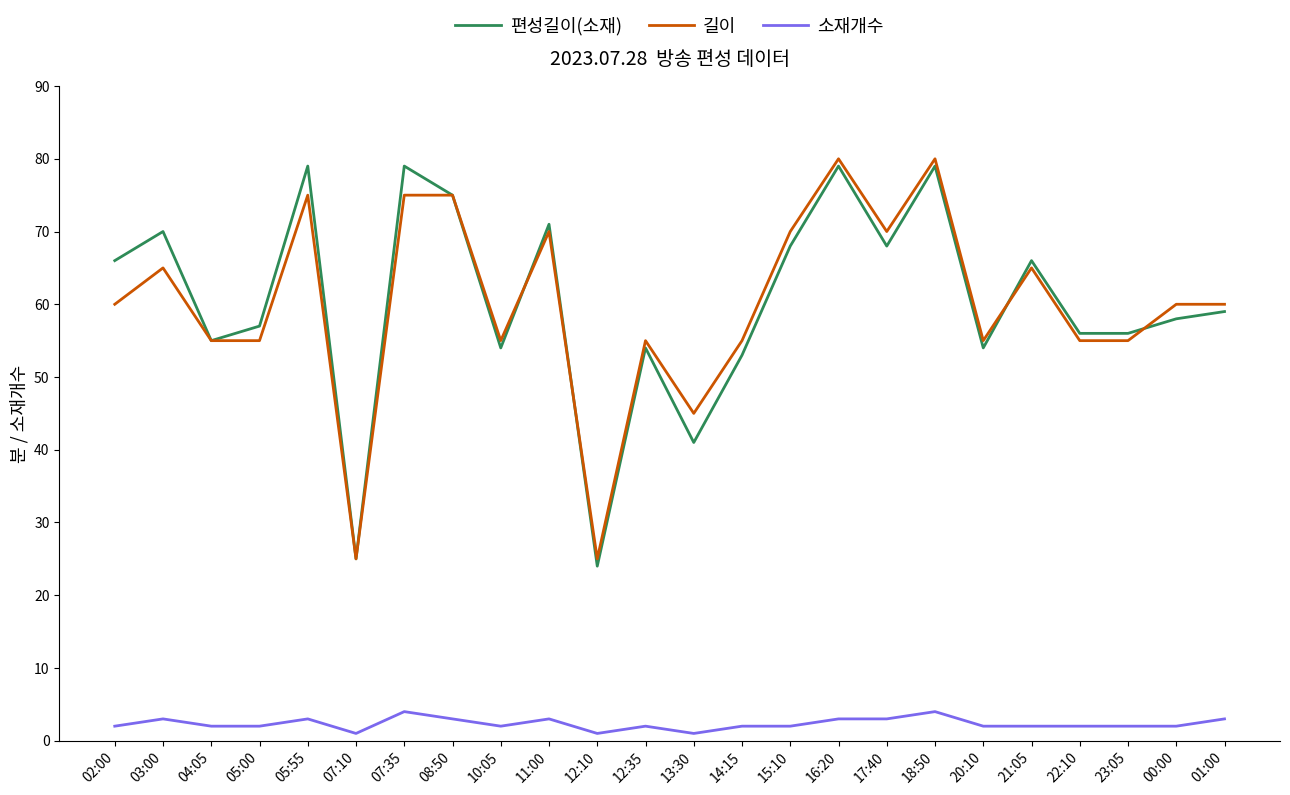

True or false: 길이 and 소재개수 cross at least once.

False